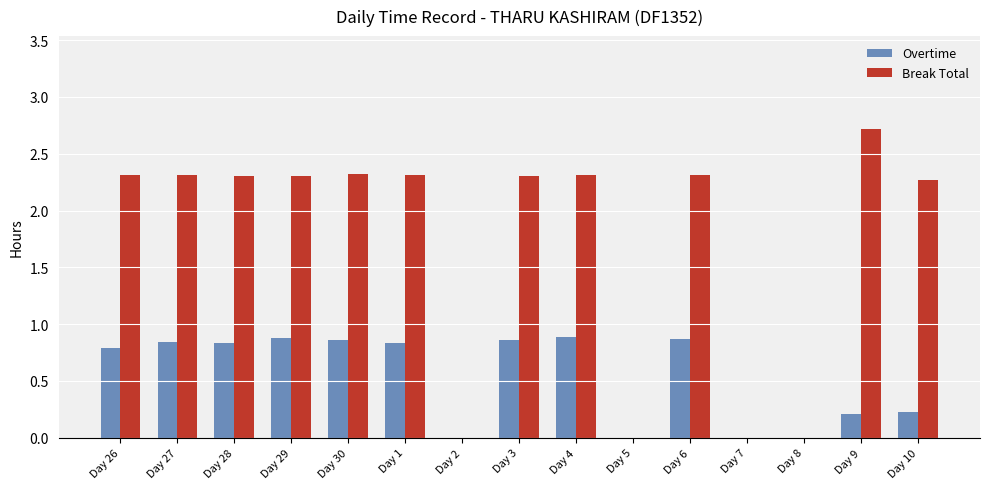

The Break Total series shows 3.8 at Day 10. True or false?

False